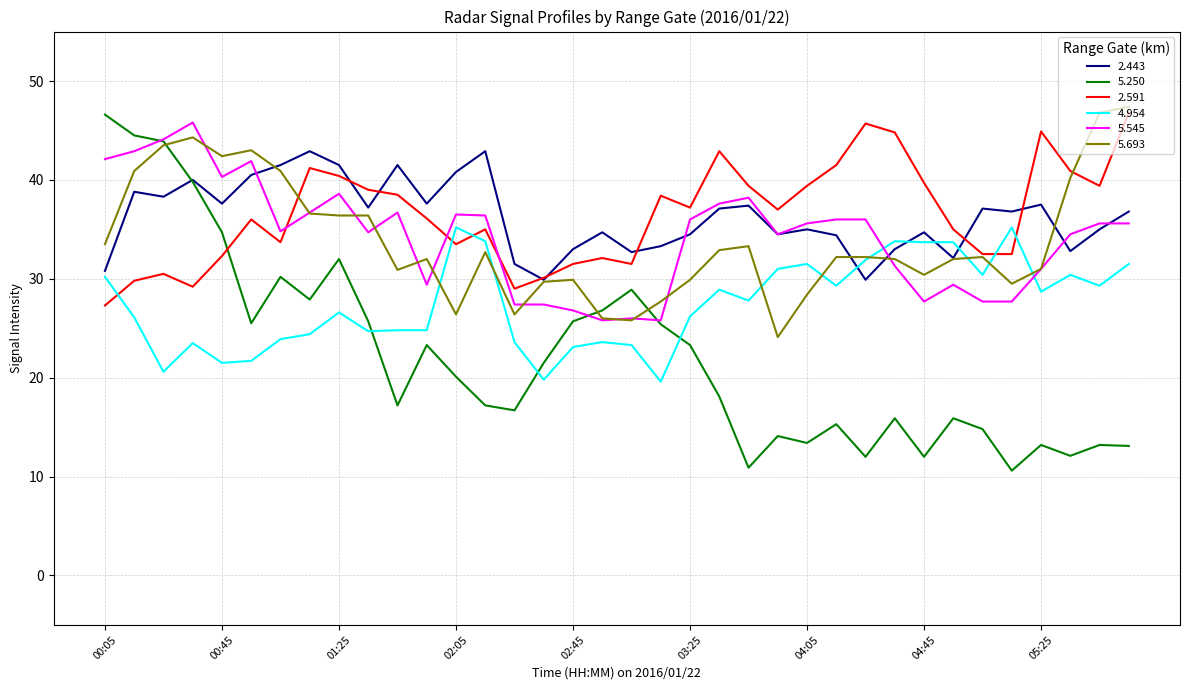

What is the maximum value shown in the chart?

47.4